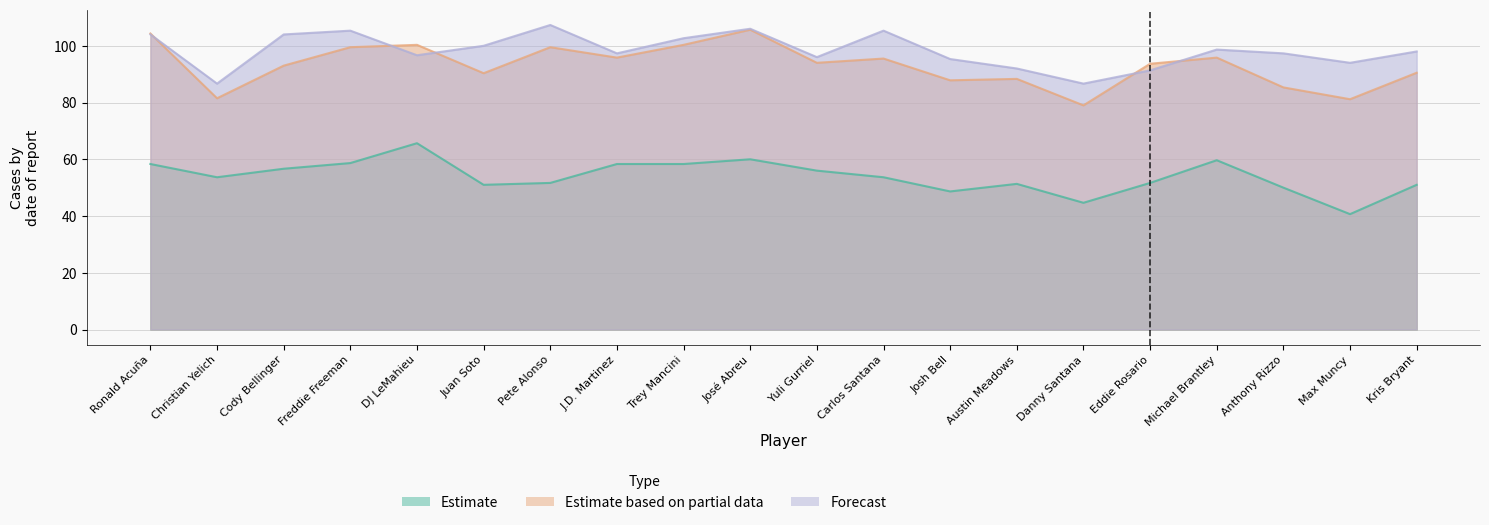

At how many categories does at least one series exceed 64?

20